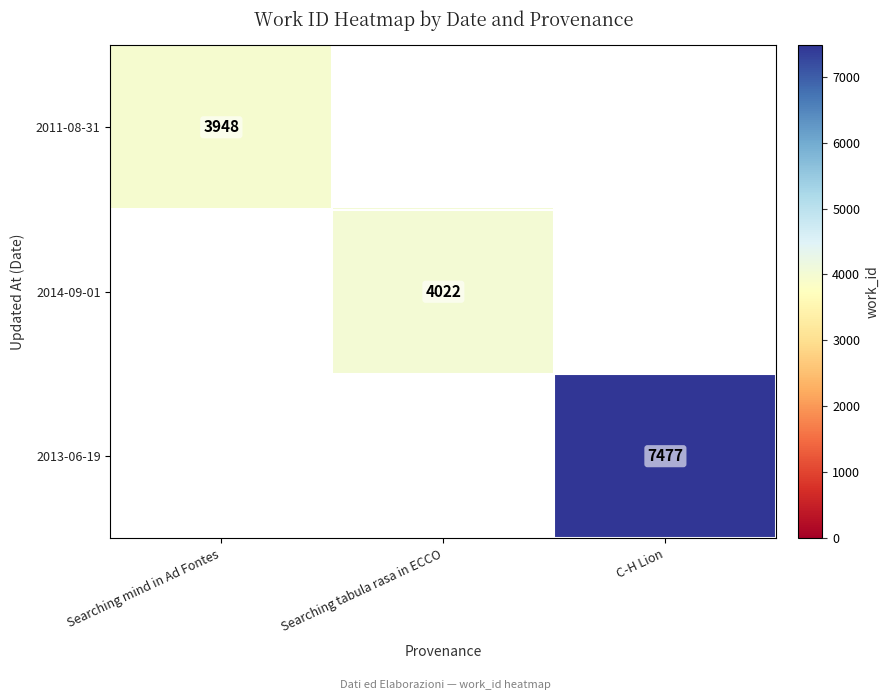

The 2013-06-19 series shows 12053 at C-H Lion. True or false?

False